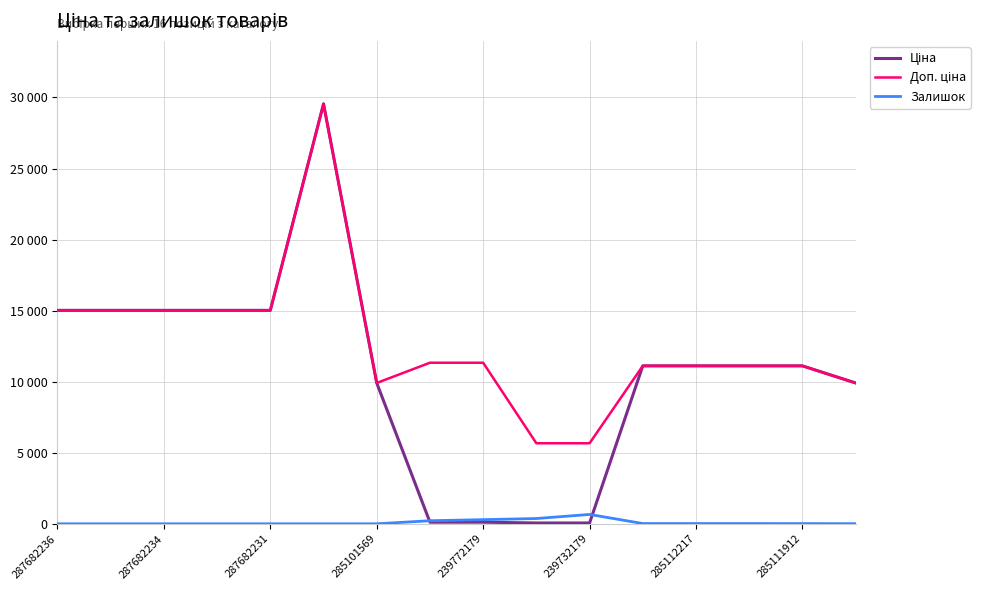

True or false: Залишок has more than 1 points higher than both neighbors.

False